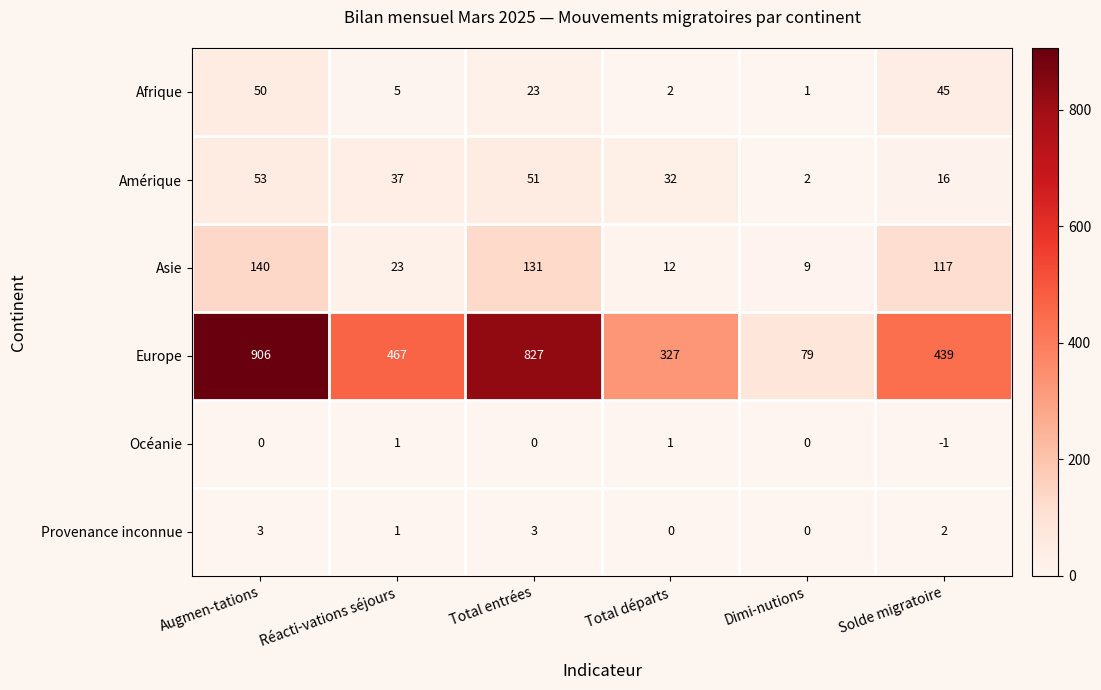

At how many categories does at least one series exceed 252?

5